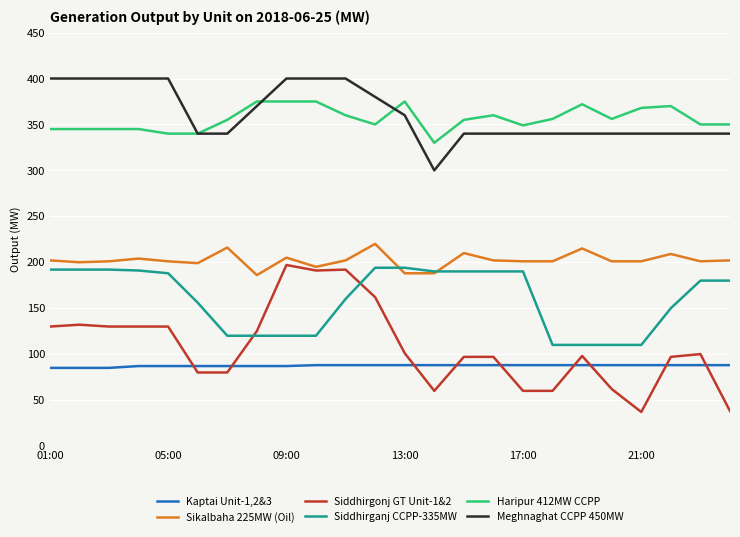

True or false: Meghnaghat CCPP 450MW and Siddhirgonj GT Unit-1&2 intersect in this chart.

False